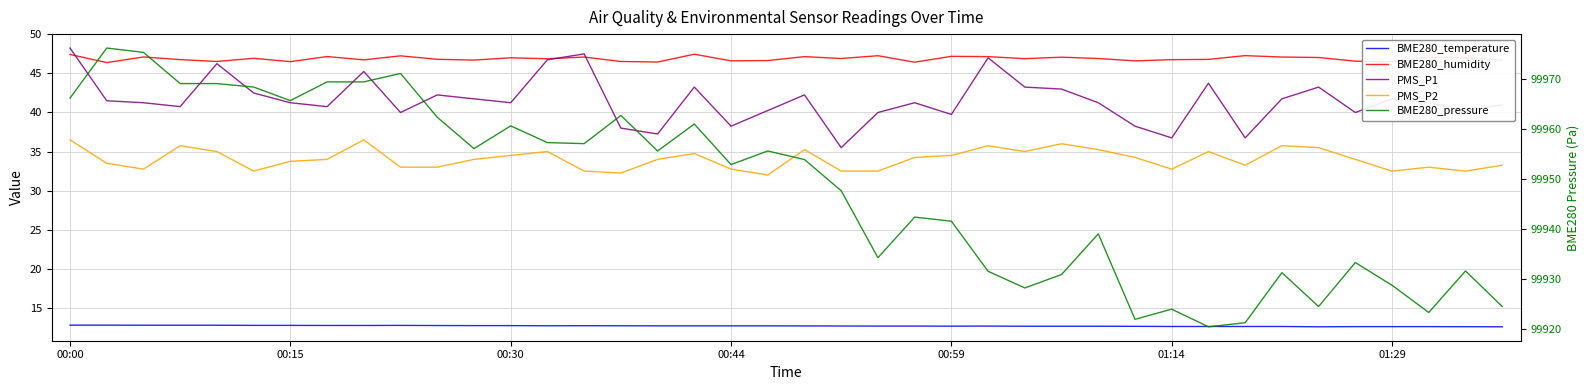

What is the maximum value for BME280_temperature?

12.8